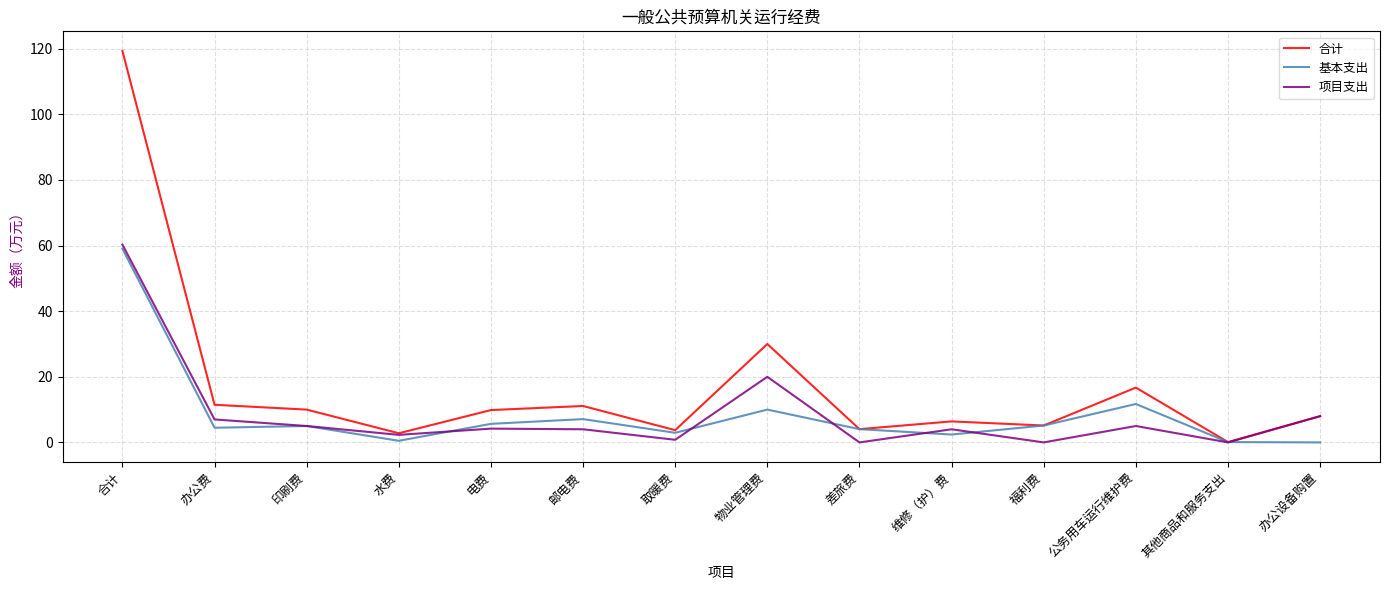

True or false: 合计 has more than 1 interior local peaks.

True